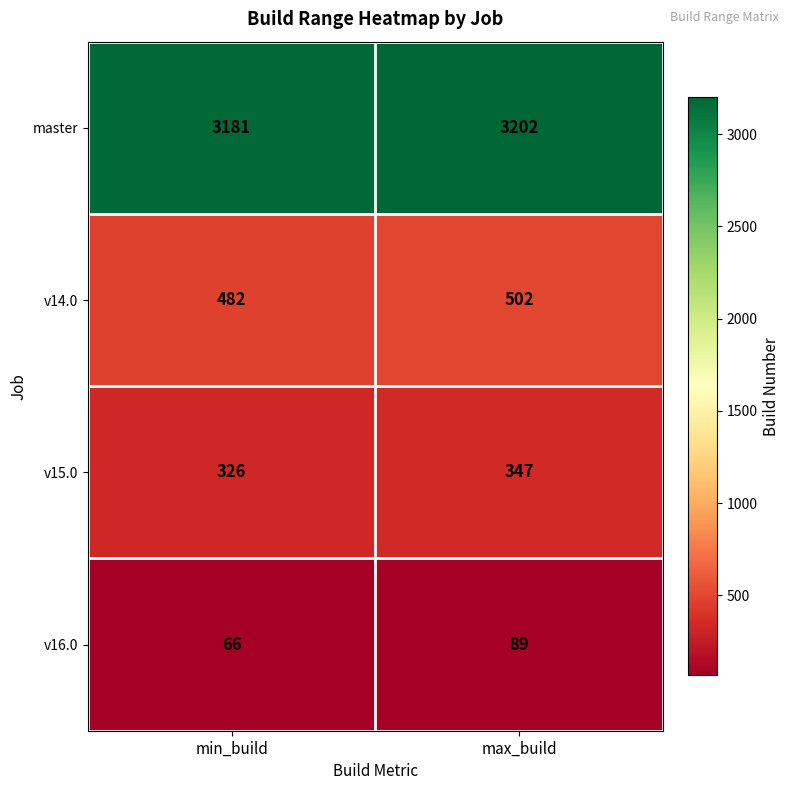

What is the greatest value displayed?

3202